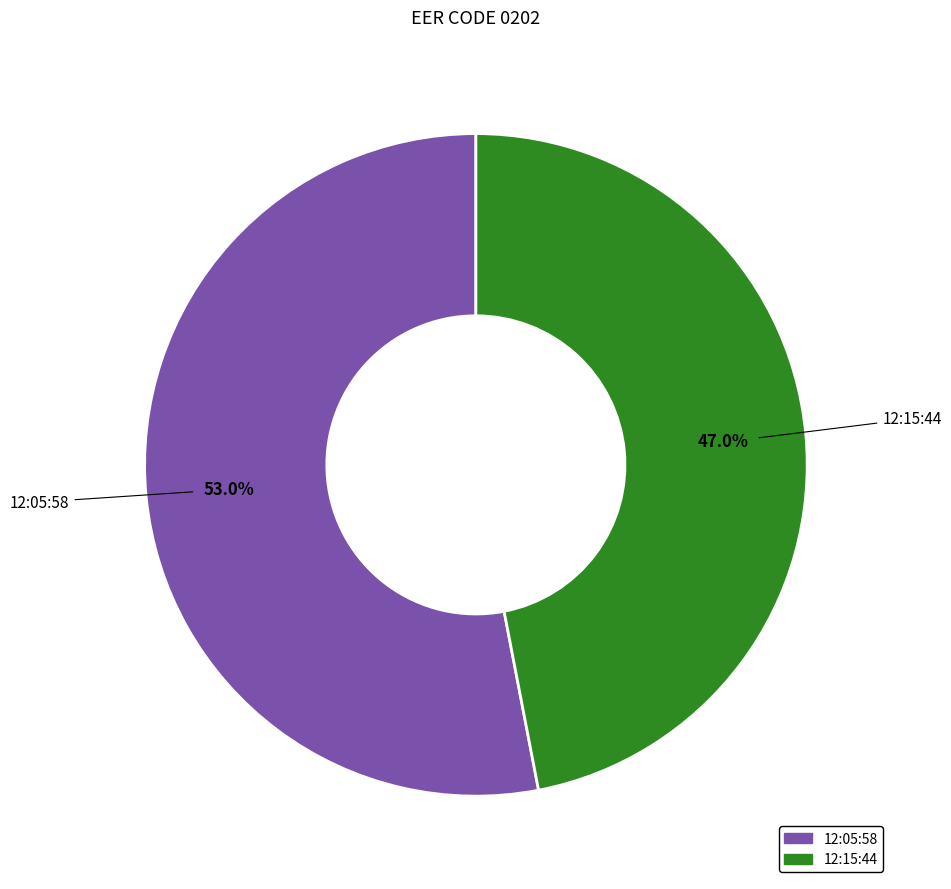

Combined, what portion of the pie is 12:05:58 and 12:15:44?

100.0%